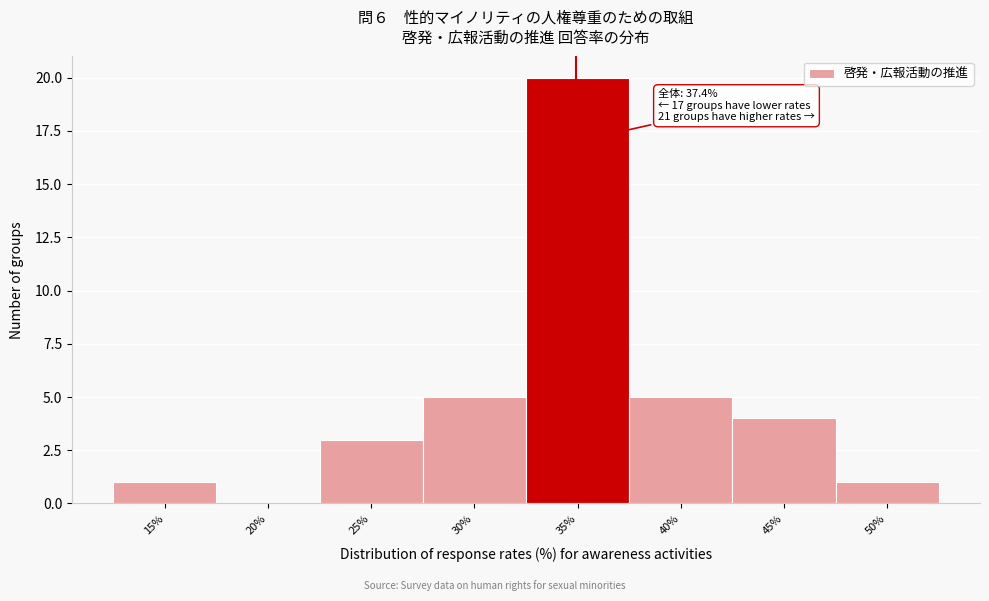

Reading left to right, what are all the values shown in this chart?

15%=1	20%=0	25%=3	30%=5	35%=20	40%=5	45%=4	50%=1